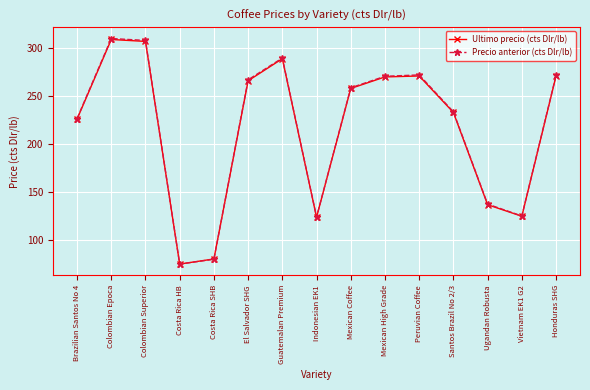

Where does the Precio anterior (cts Dlr/lb) series first go above 258?

Colombian Epoca